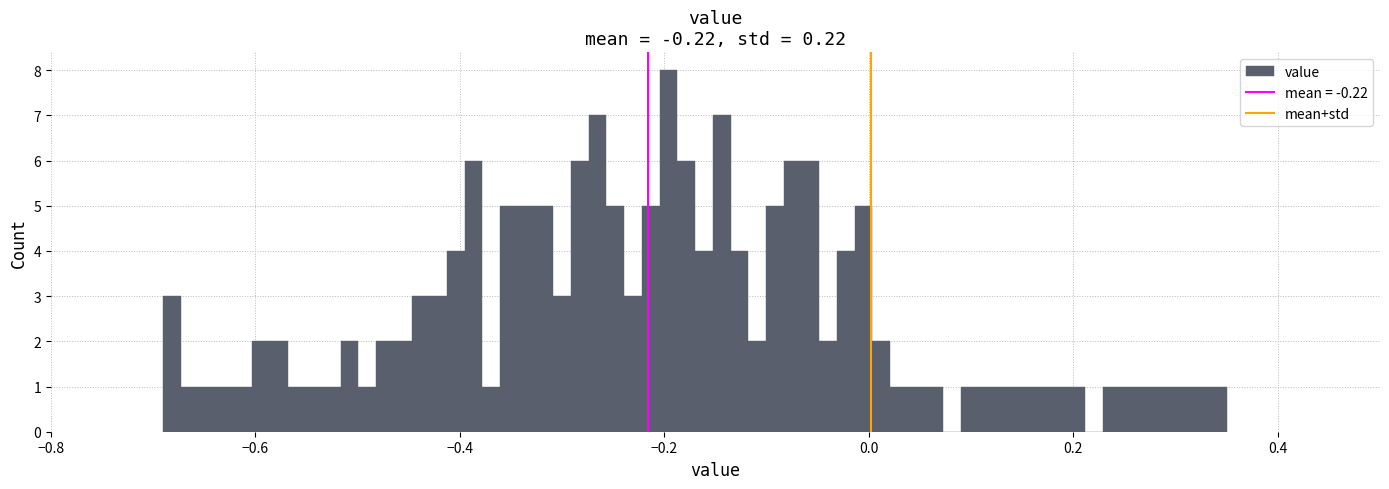

Around what value on the x-axis is the tallest bar? Give the approximate position of its centre, as read against the axis.

-0.20